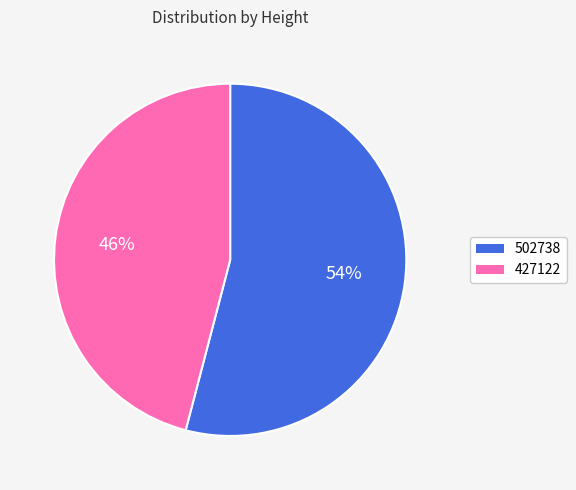

How many slices are in this pie chart?

2